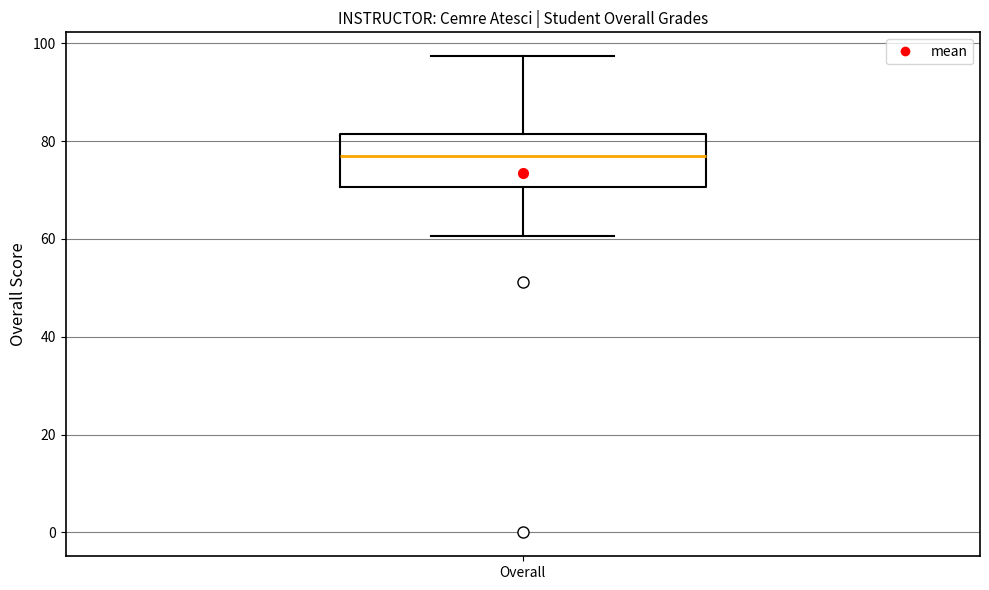

Transcribe this box plot: give where the median line is, the range the box spans, and where the two whiskers end, as read against the y-axis. The values are not printed on the chart, so give them approximately, as read against the axis.

median 76, box 70 to 82, whiskers 60 to 98